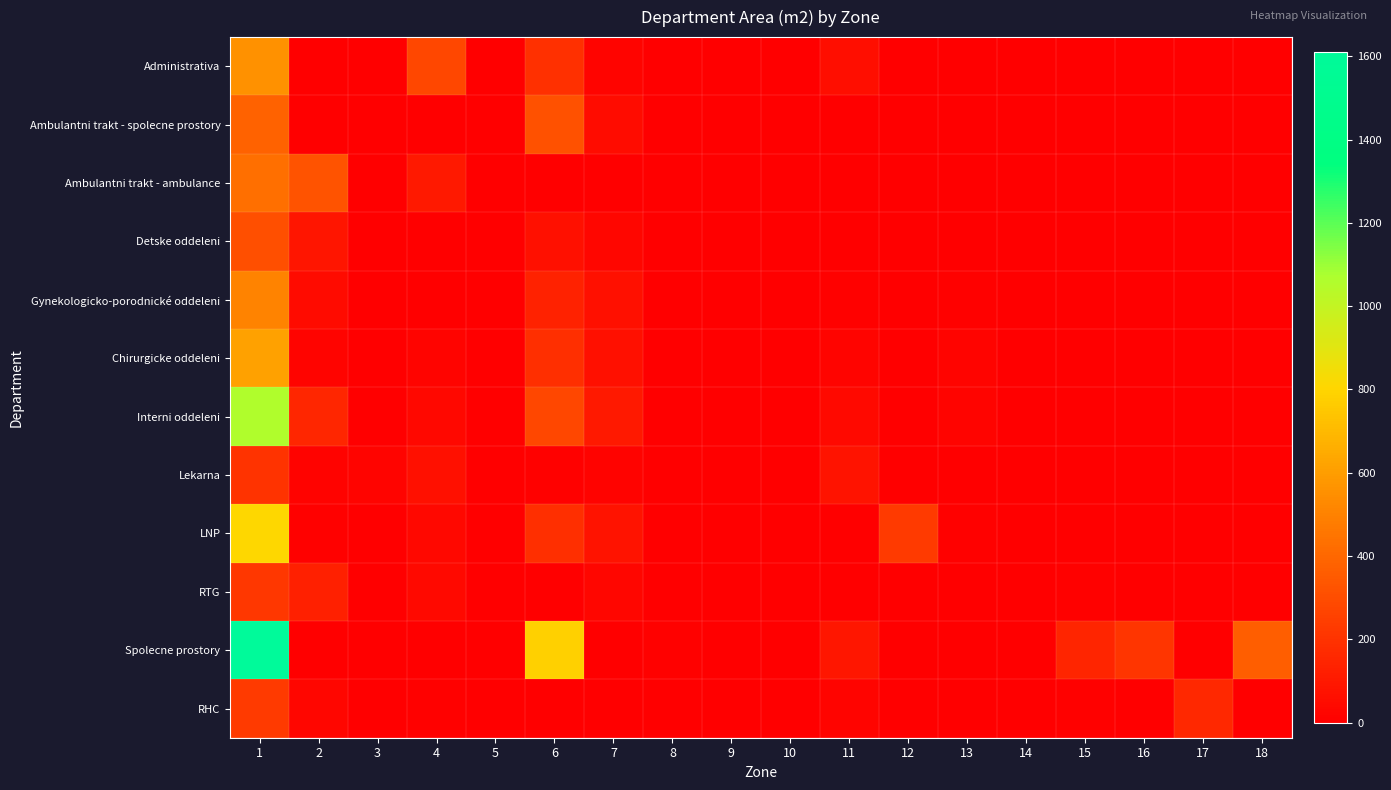

What is the difference between the highest and lowest values at 3?

20.1